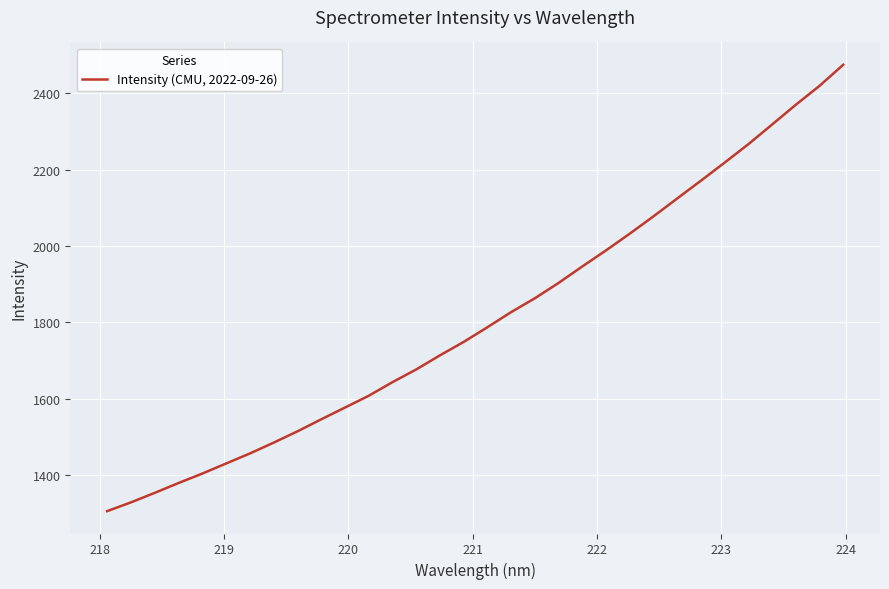

What is the difference between the second highest and minimum values?

1114.5